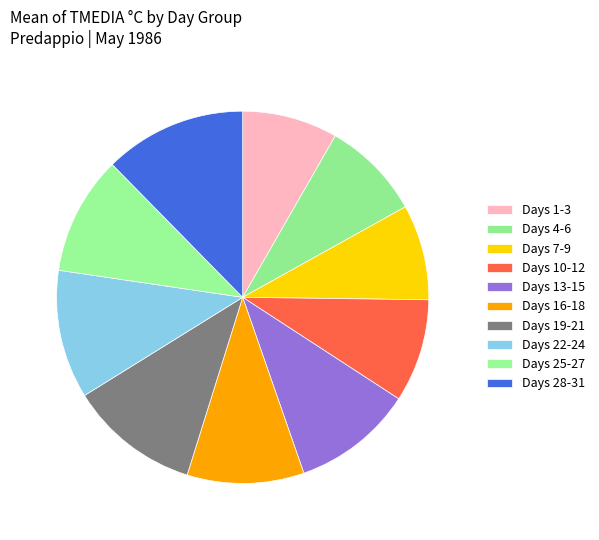

How many slices are in this pie chart?

10